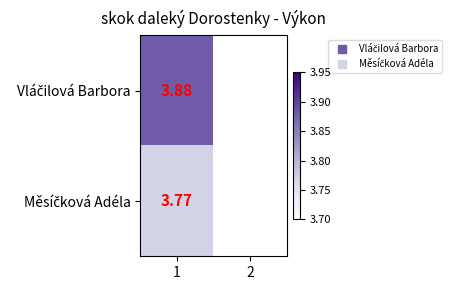

The Vláčilová Barbora series shows 3.9 at 1. True or false?

True